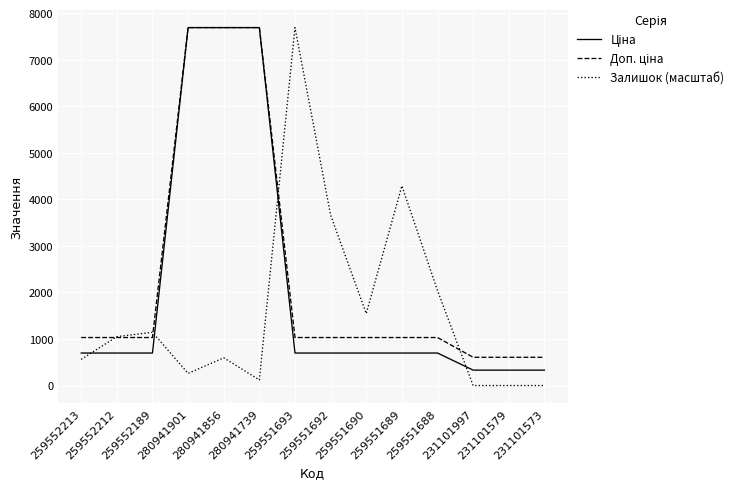

What is the greatest value displayed?

7688.0